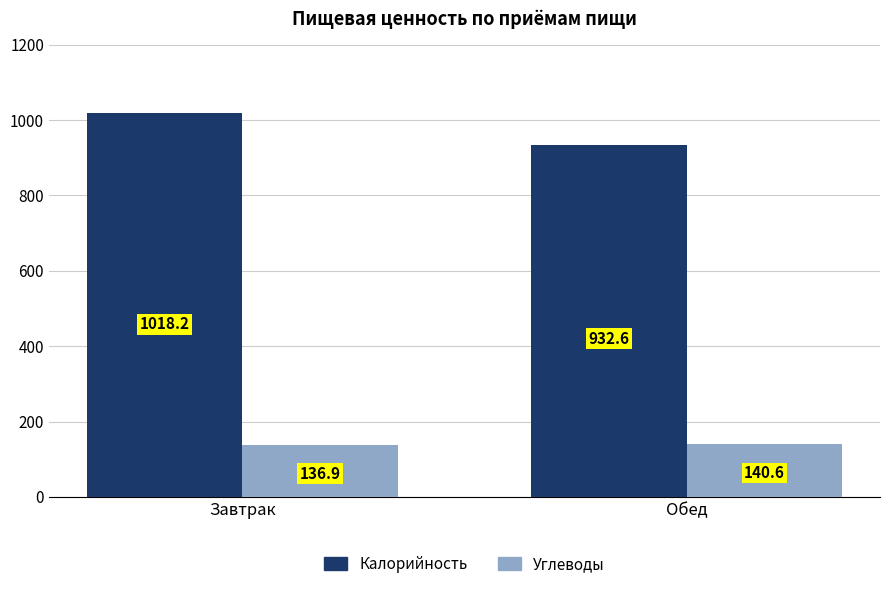

Which category has the highest value across all series?

Завтрак